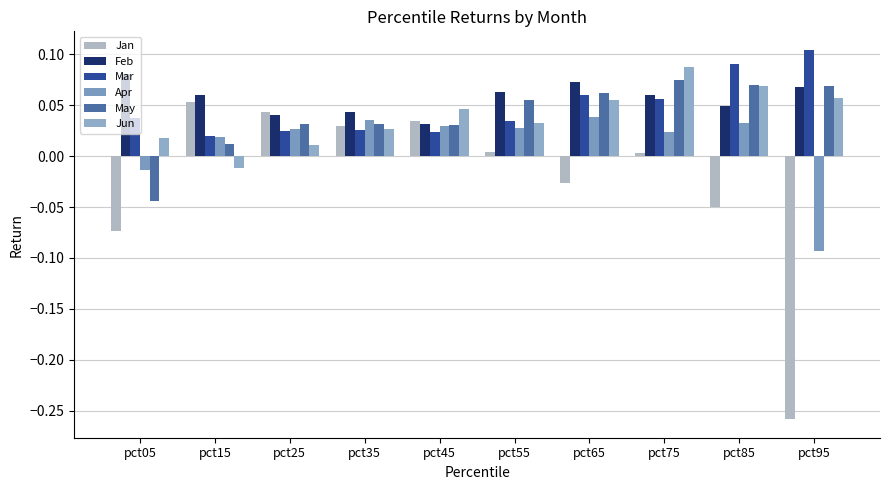

Which category has the lowest value in the May series?

pct05